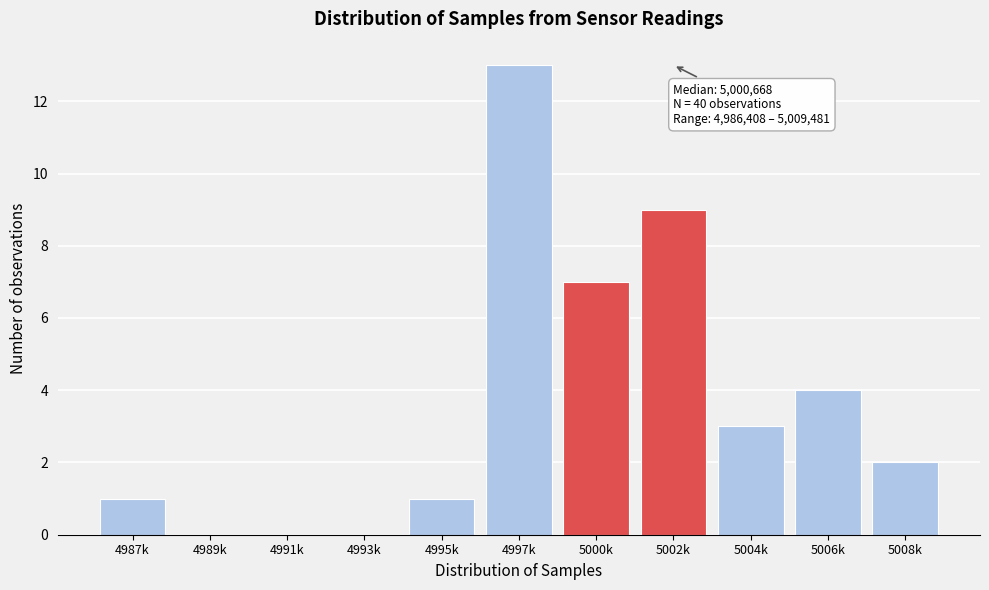

Reading left to right, what are all the values shown in this chart?

4987k=1	4989k=0	4991k=0	4993k=0	4995k=1	4997k=13	5000k=7	5002k=9	5004k=3	5006k=4	5008k=2